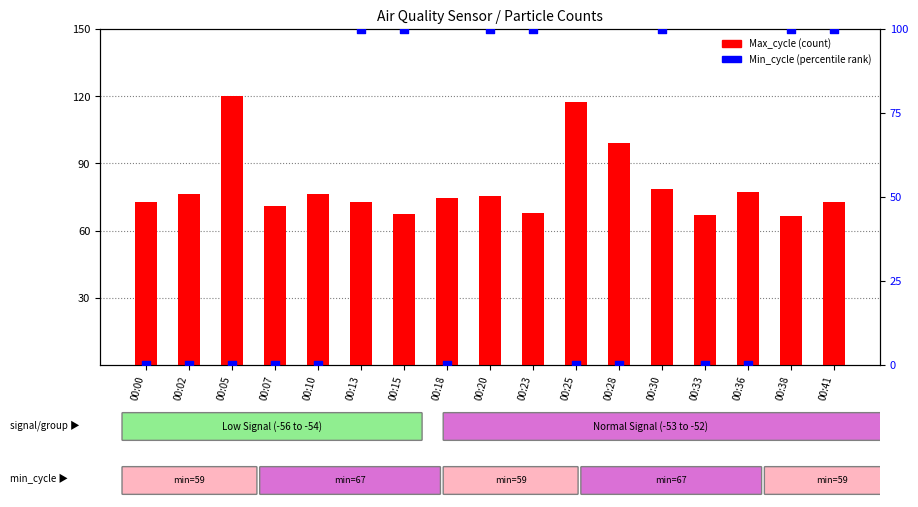

Which series has the largest Y range (max minus min)?

Min_cycle (percentile rank)